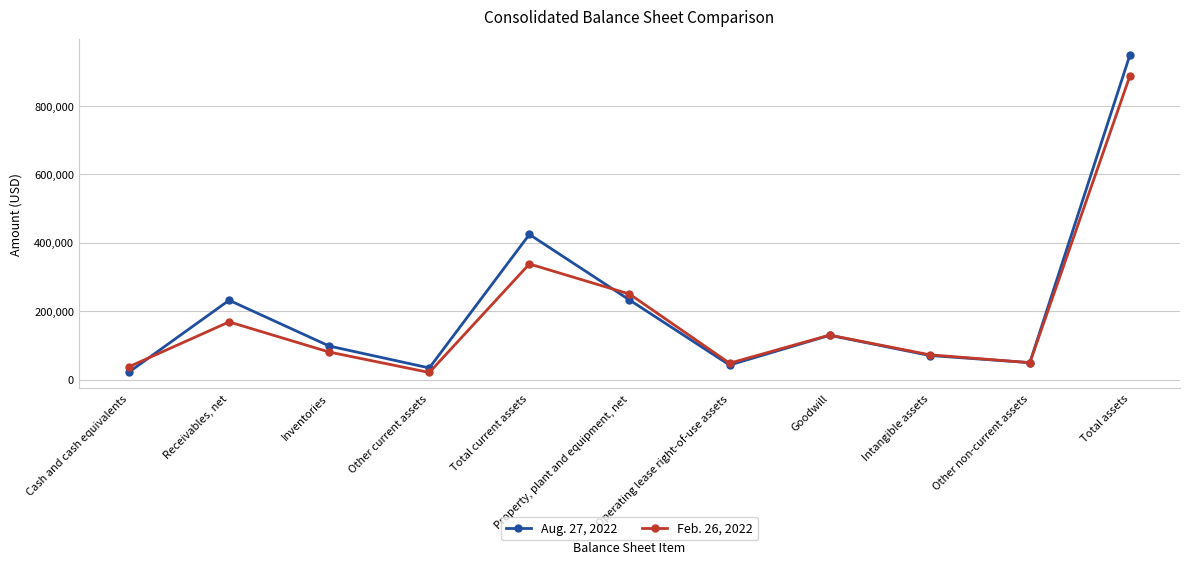

How many lines are shown in the chart?

2